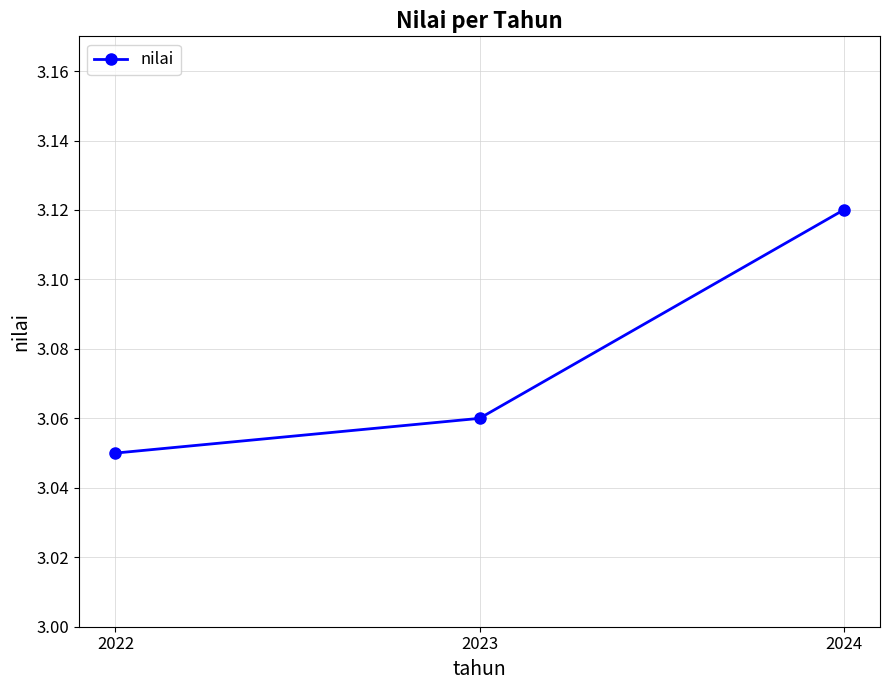

Is it true that the value at 2023 is 5.2?

False